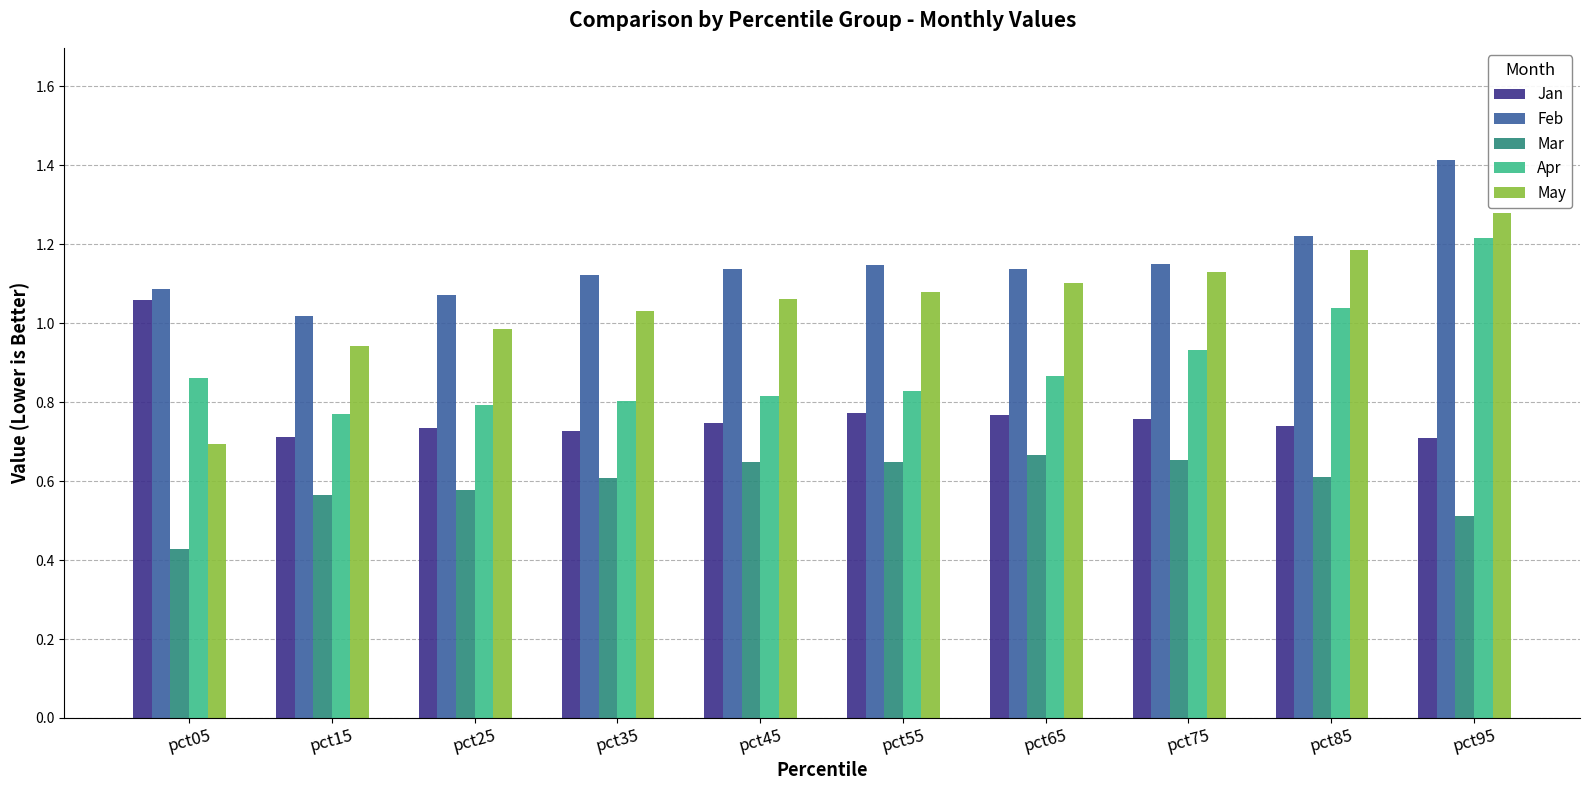

How many distinct data groups are displayed?

5